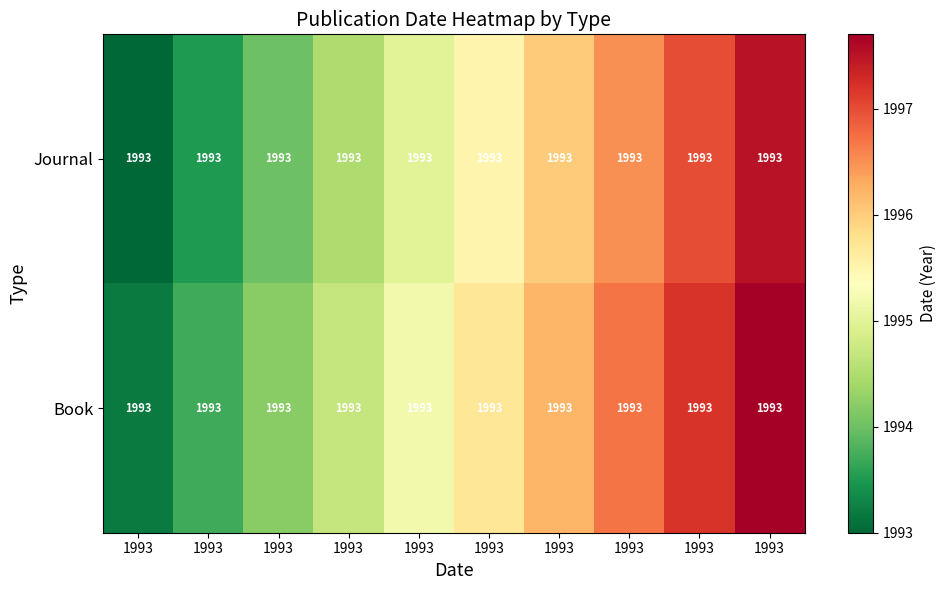

Which category has the lowest value in the Book series?

1993